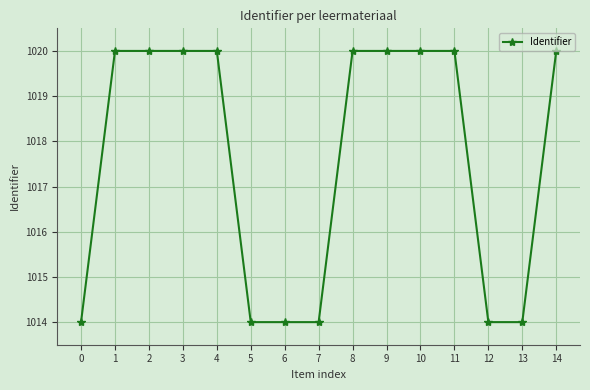

What is the sum of all values?

15264.0